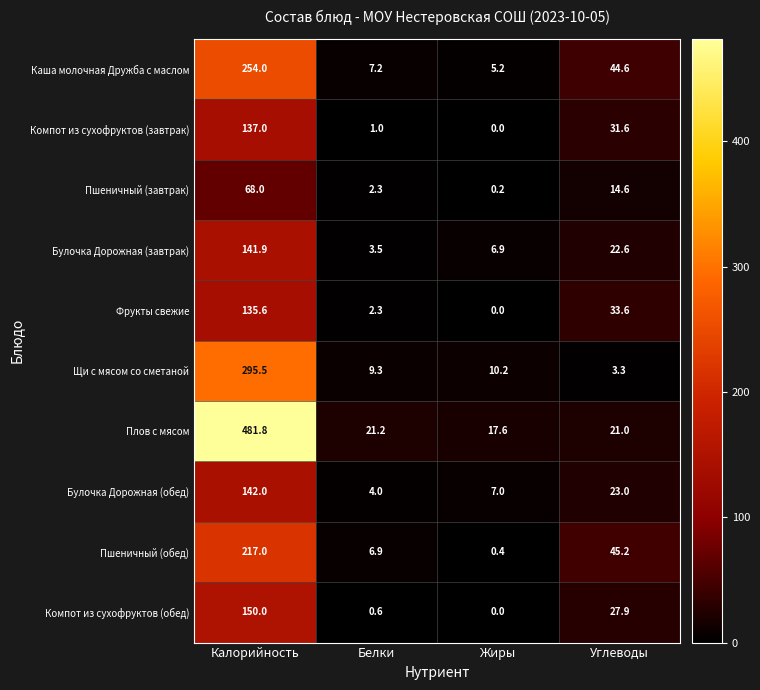

How many data points in Пшеничный (обед) are above 45?

2